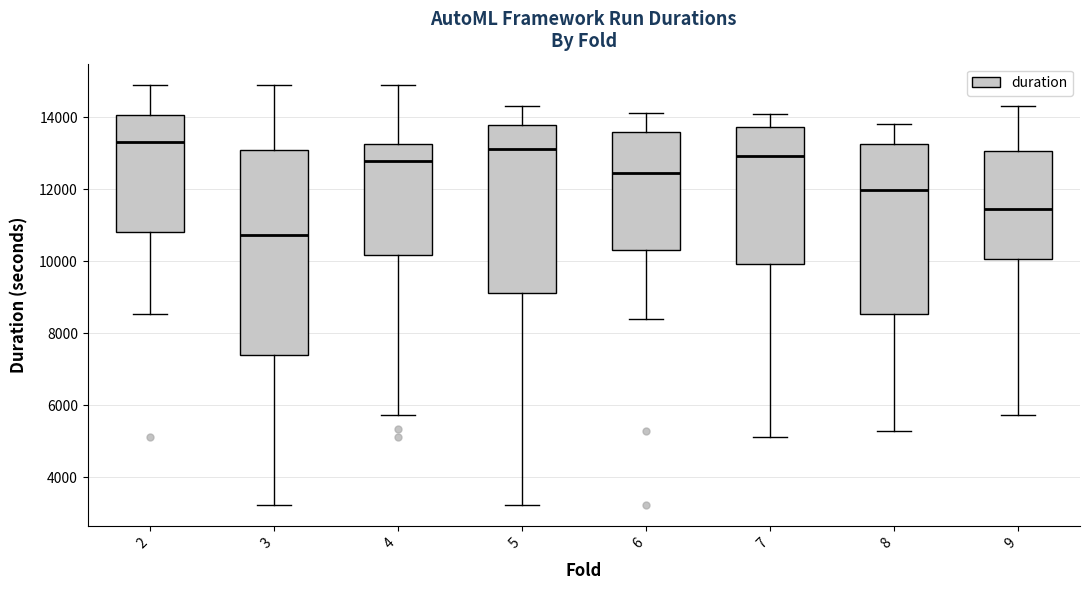

Which box's median line is the lowest?

3